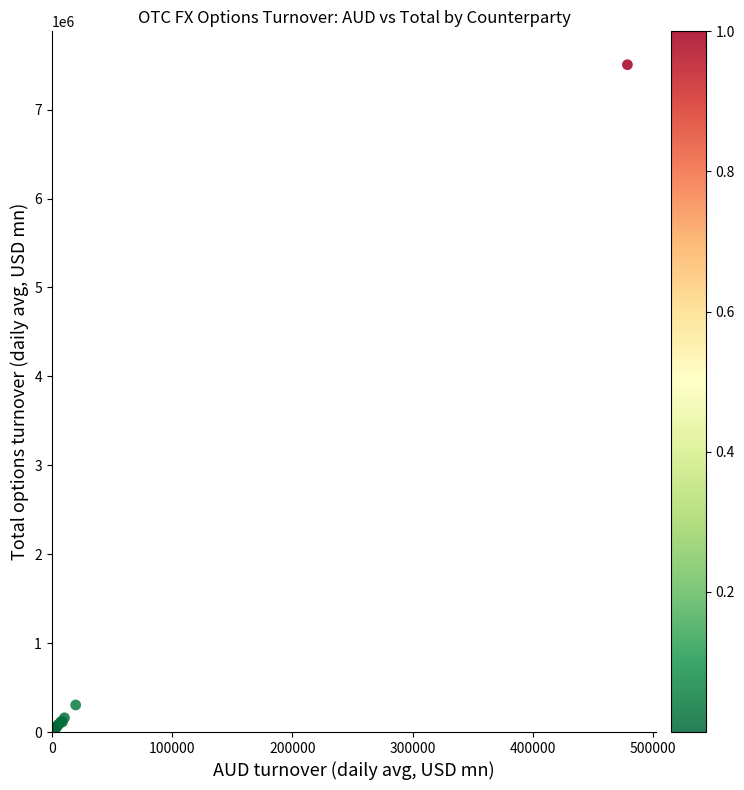

What Y value in the scatter plot is closest to 3753031?

304330.3